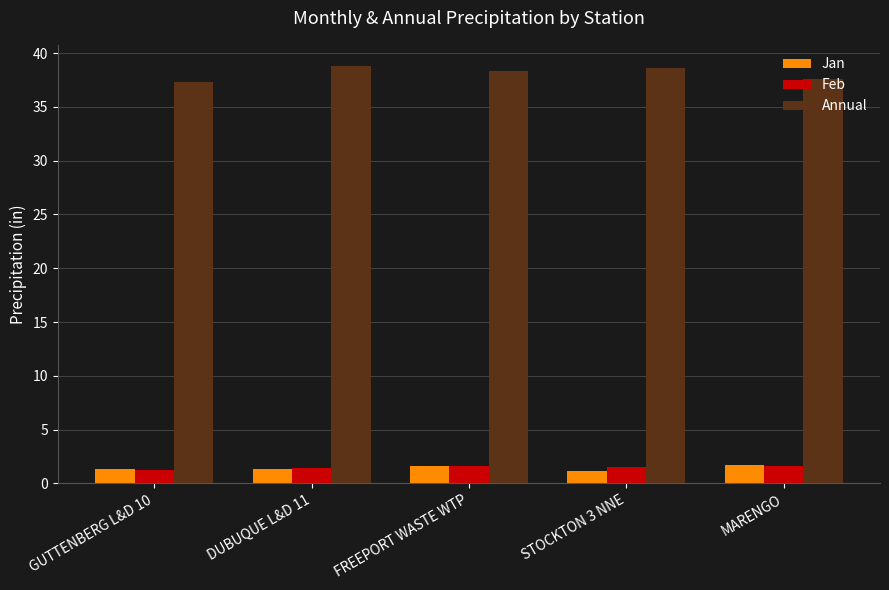

What is the difference between the highest and lowest values at DUBUQUE L&D 11?

37.5